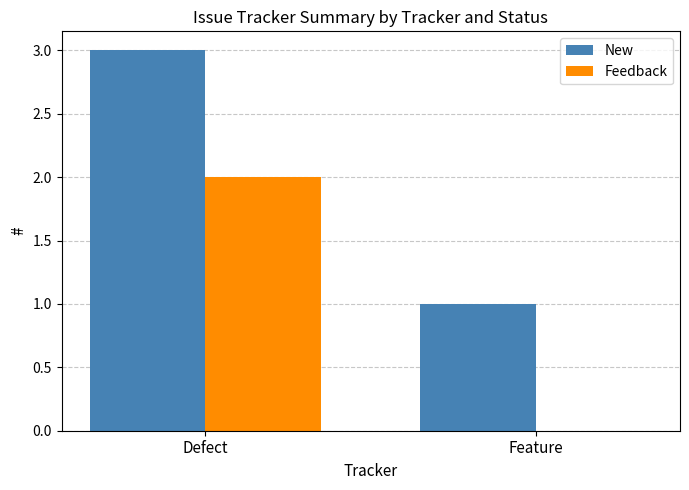

What is the maximum value shown in the chart?

3